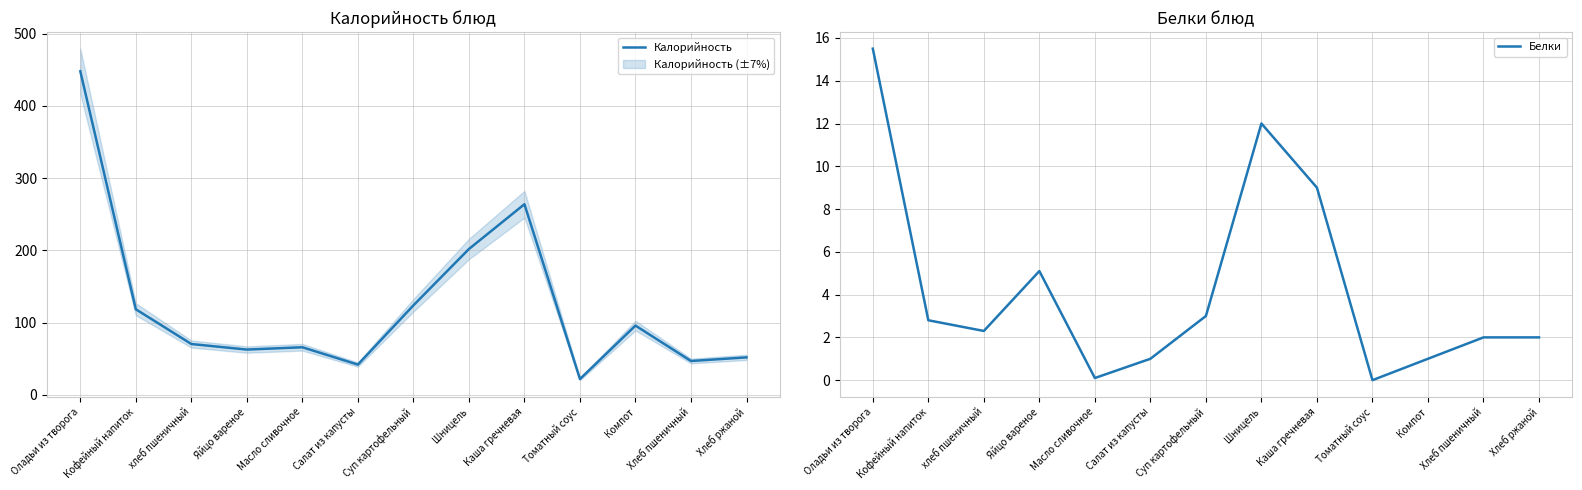

True or false: Белки and Калорийность cross at least once.

False